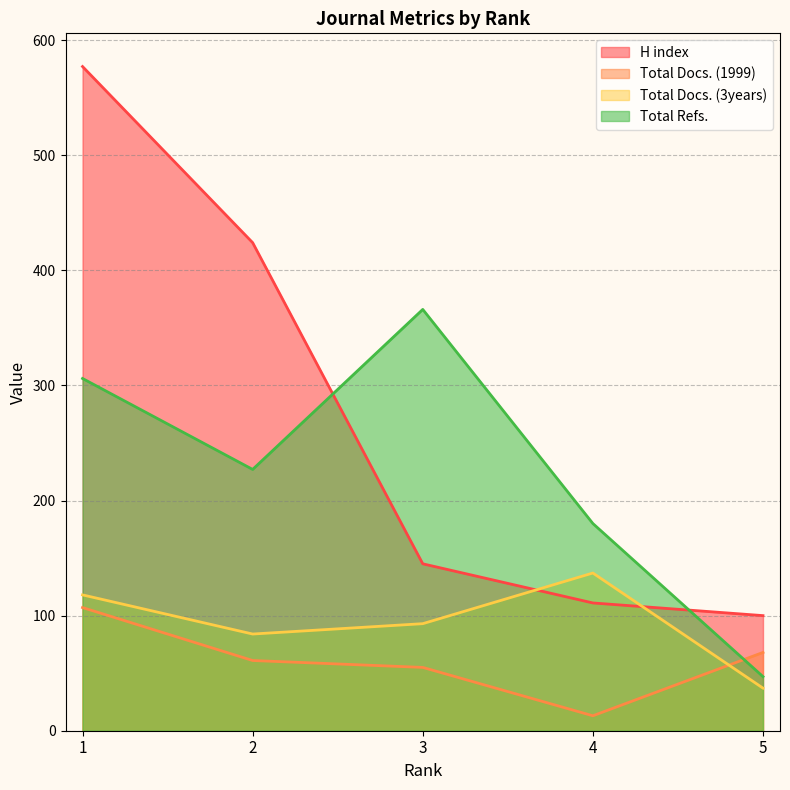

True or false: H index and Total Docs. (1999) intersect in this chart.

False